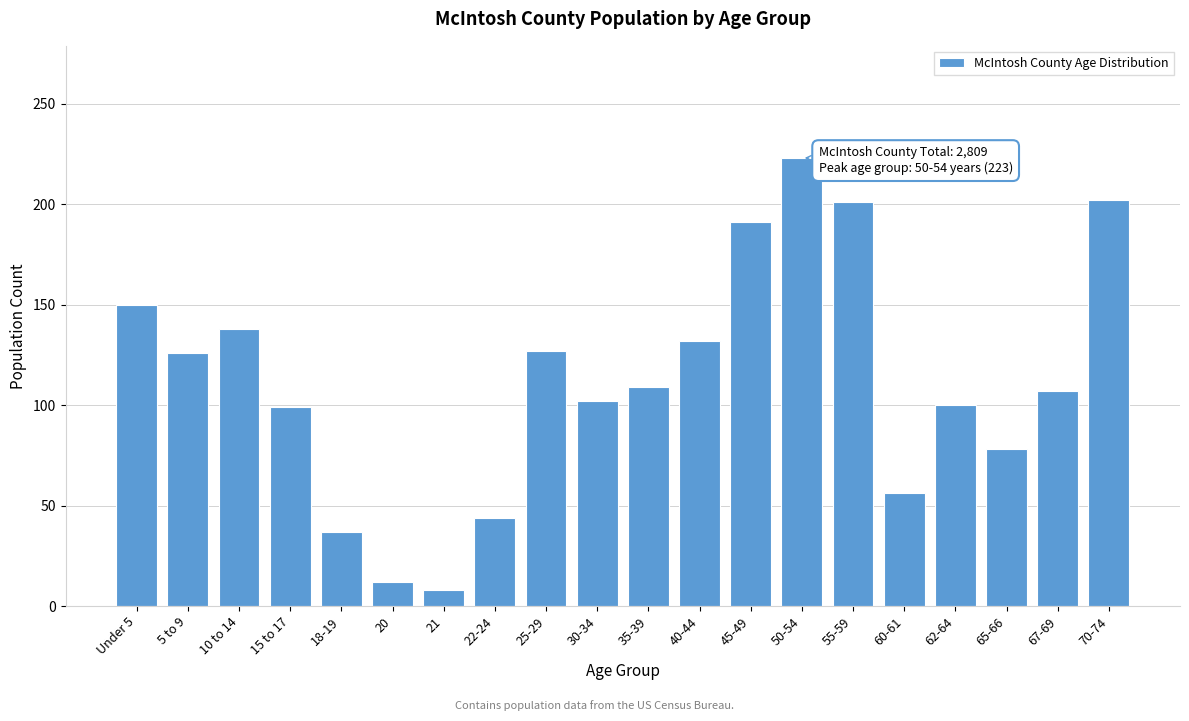

Which category has the highest value across all series?

50-54